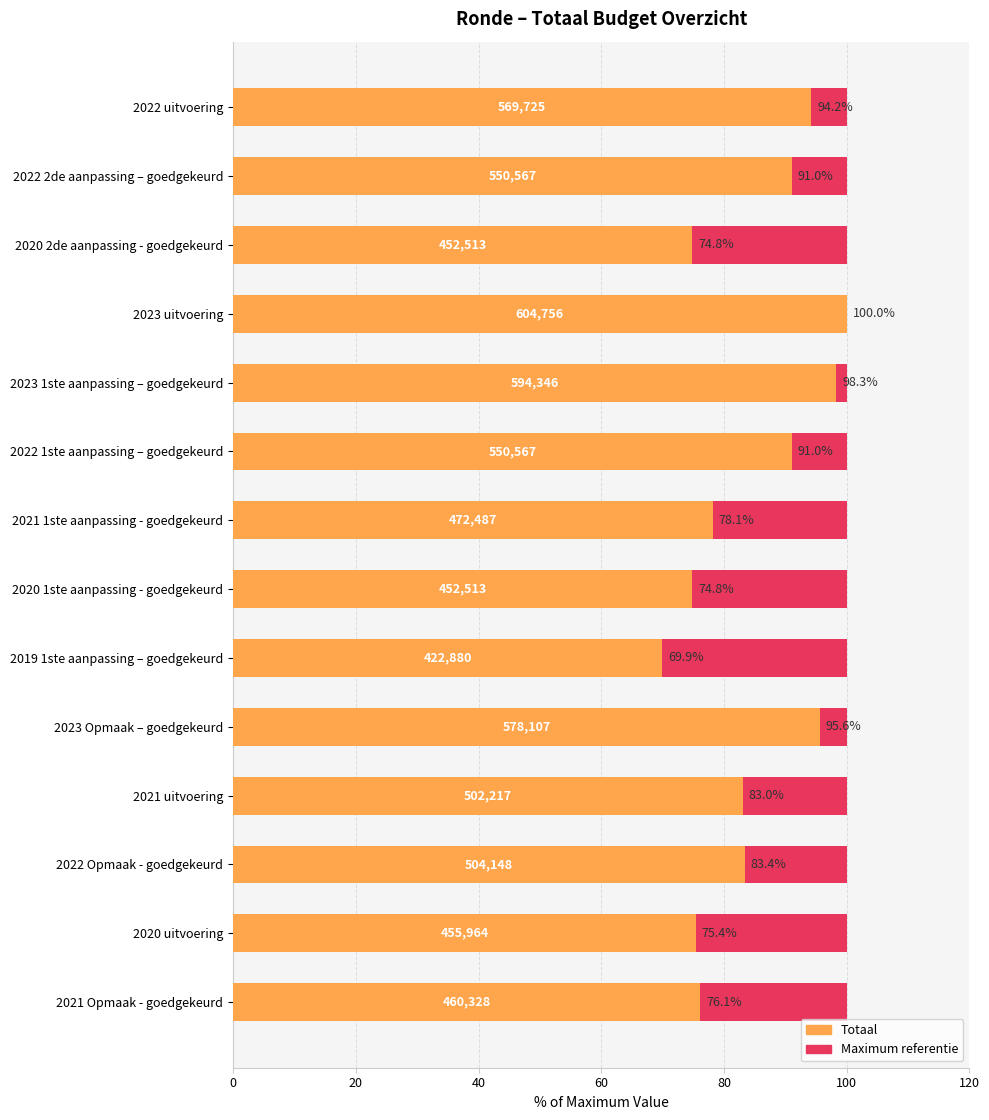

What is the greatest value displayed?

100.0